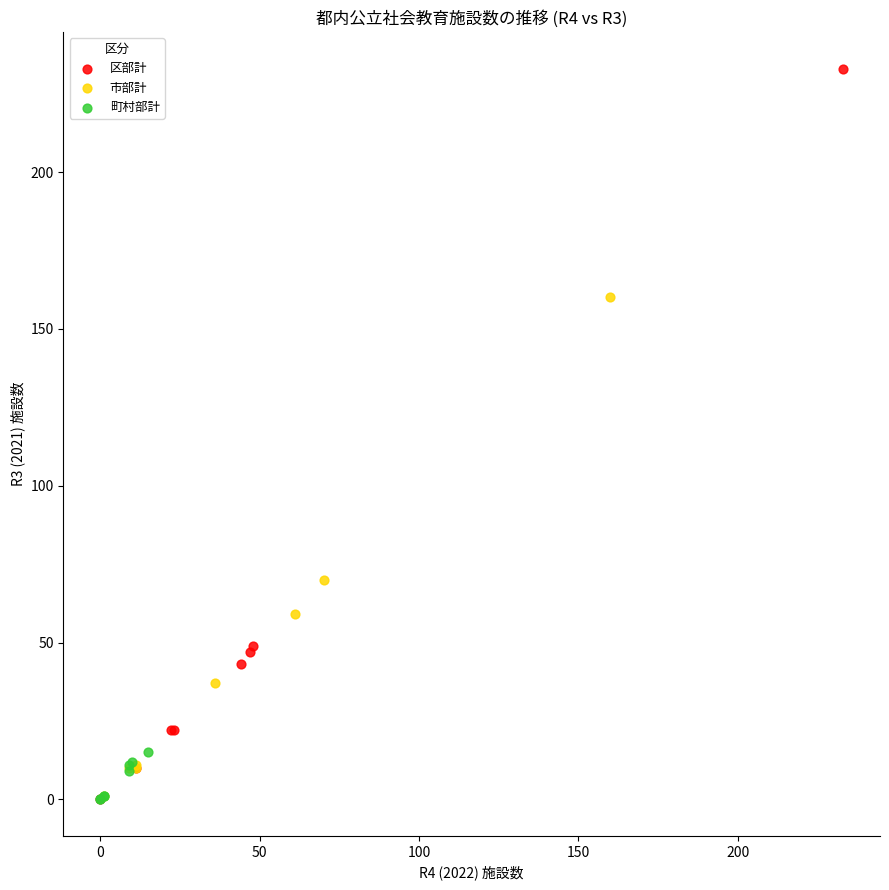

Which series has the widest spread of Y values?

区部計